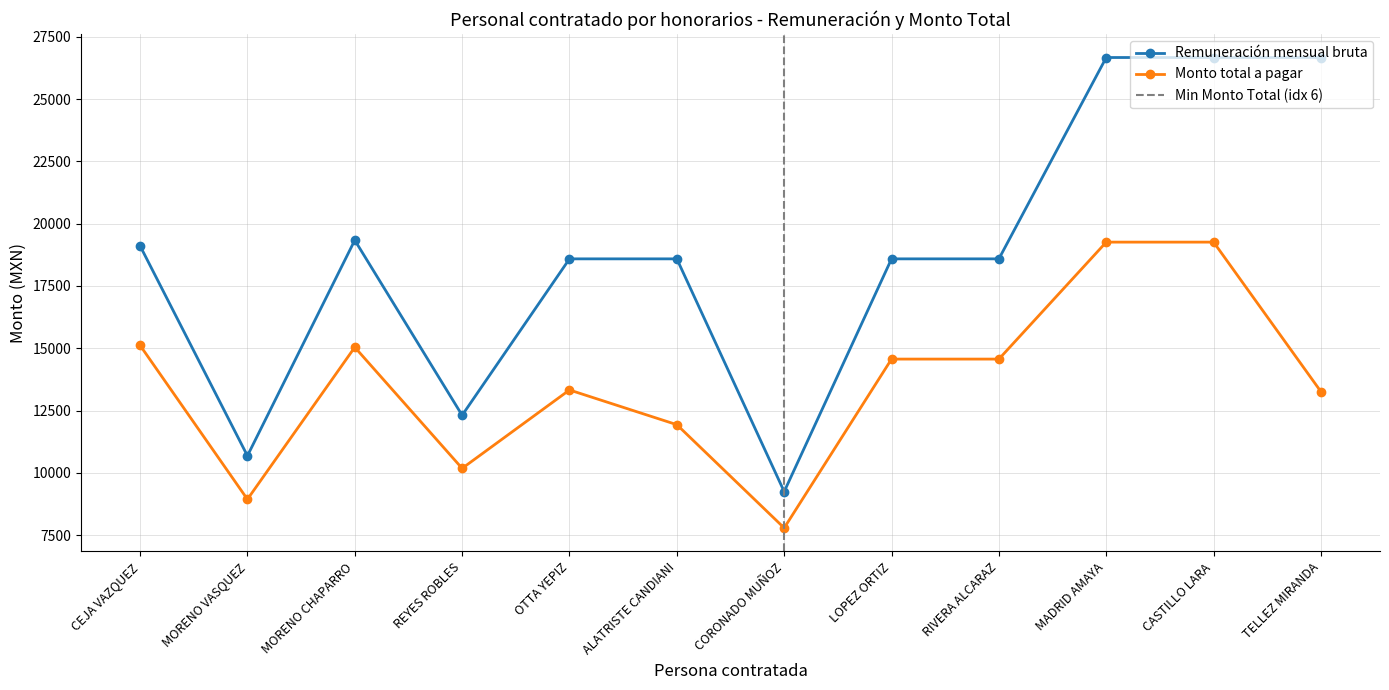

Which has a higher value, ALATRISTE CANDIANI or LOPEZ ORTIZ?

ALATRISTE CANDIANI